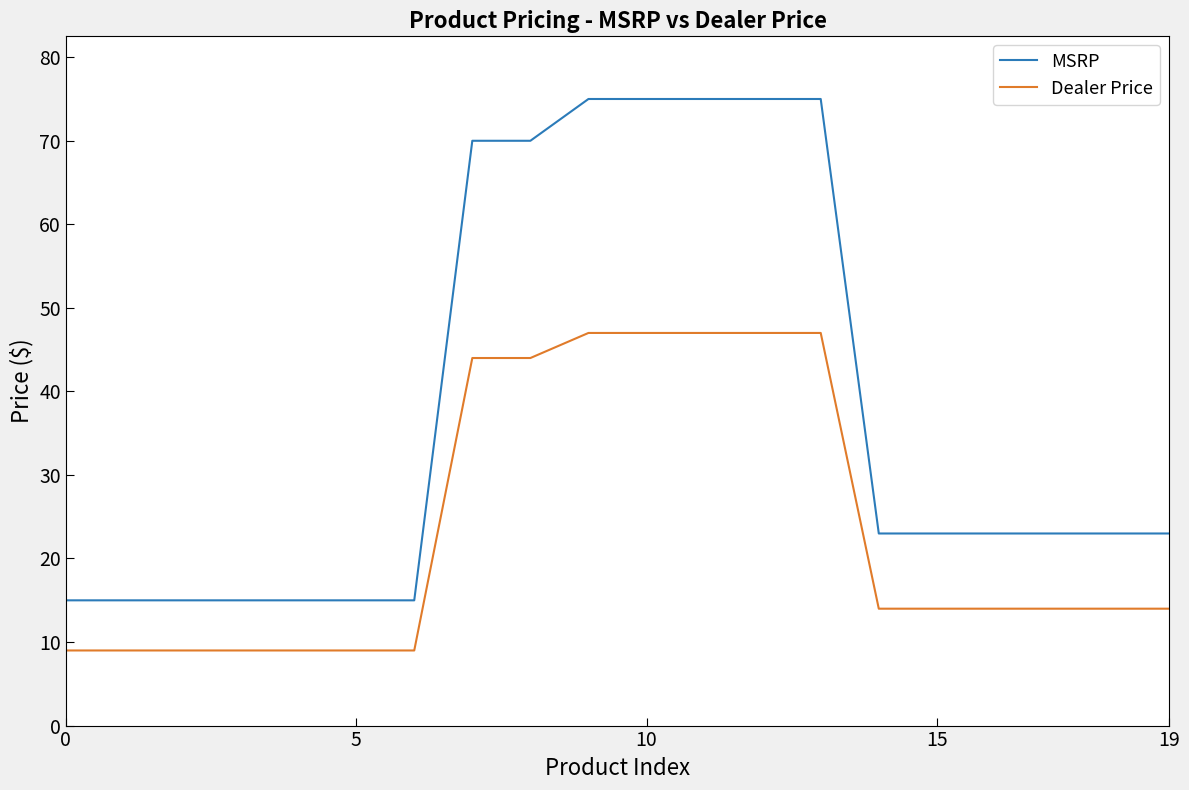

True or false: MSRP and Dealer Price cross at least once.

False